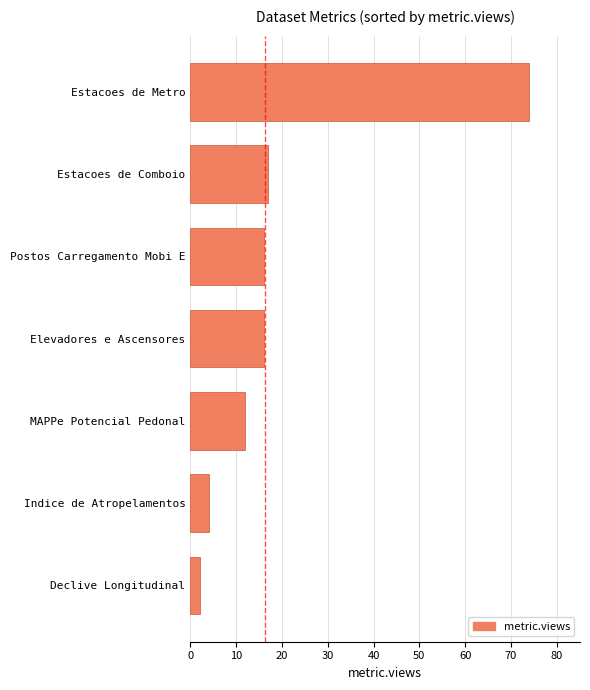

The value at MAPPe Potencial Pedonal is 8. True or false?

False